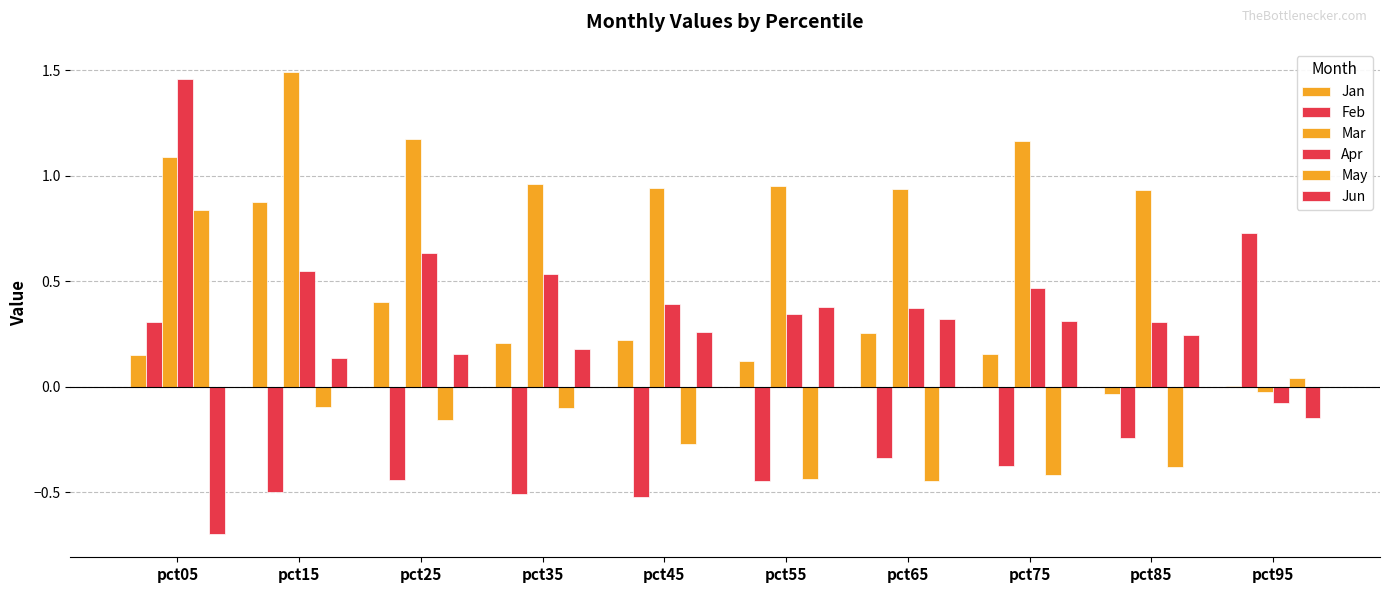

True or false: Mar has a value of 1.6 at pct25.

False